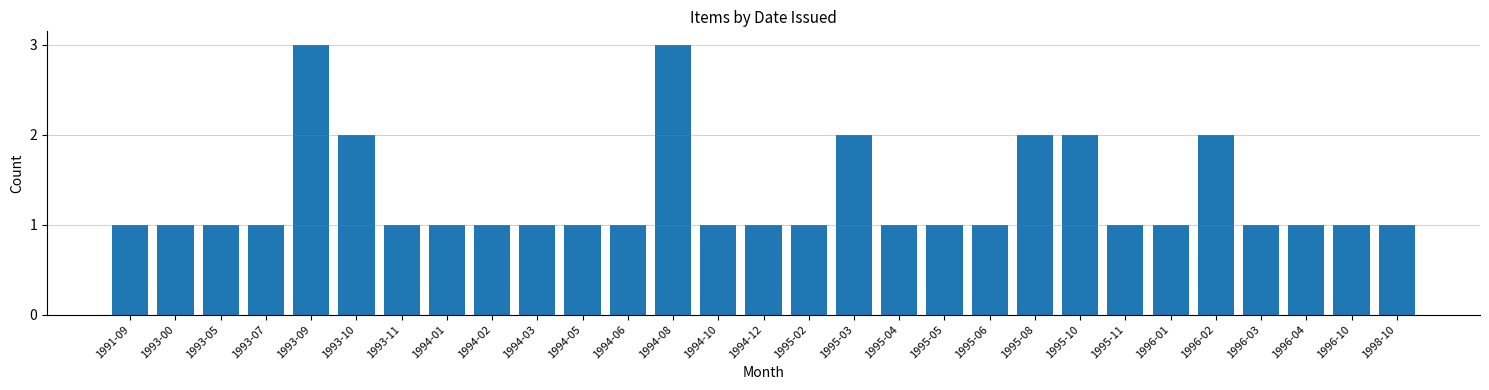

Are the bars grouped side by side (vs. stacked)?

No